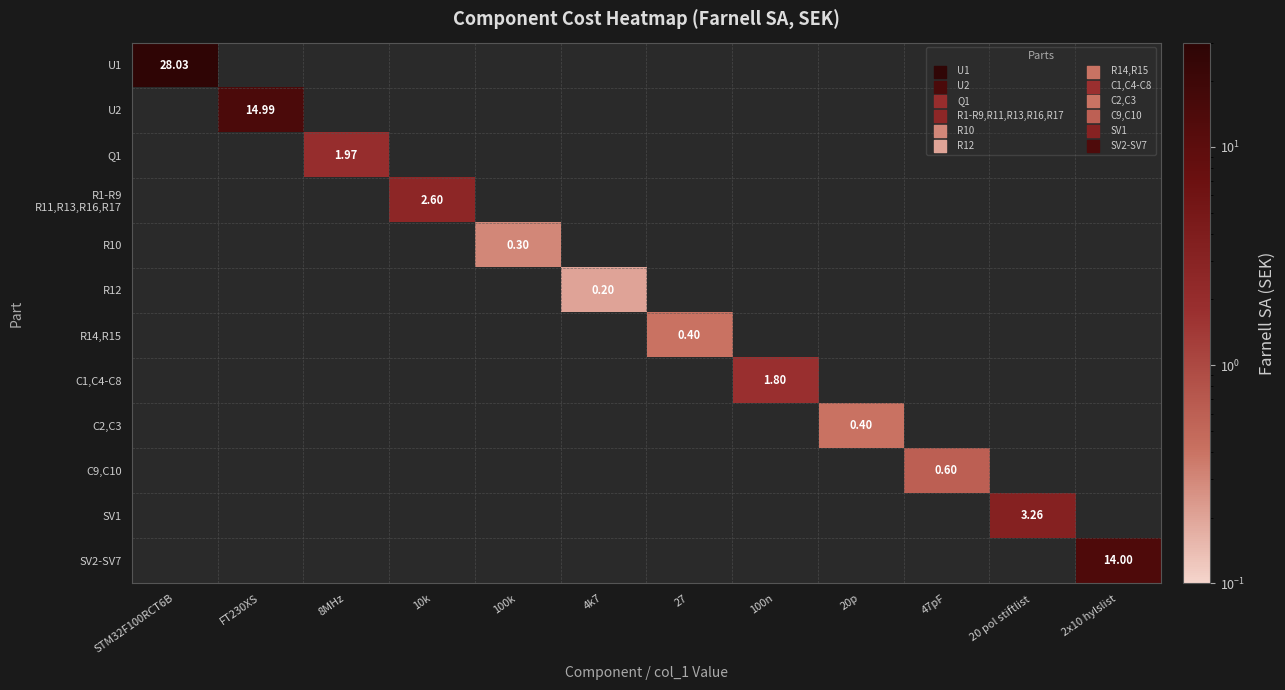

How many positive values does the Q1 series have?

1